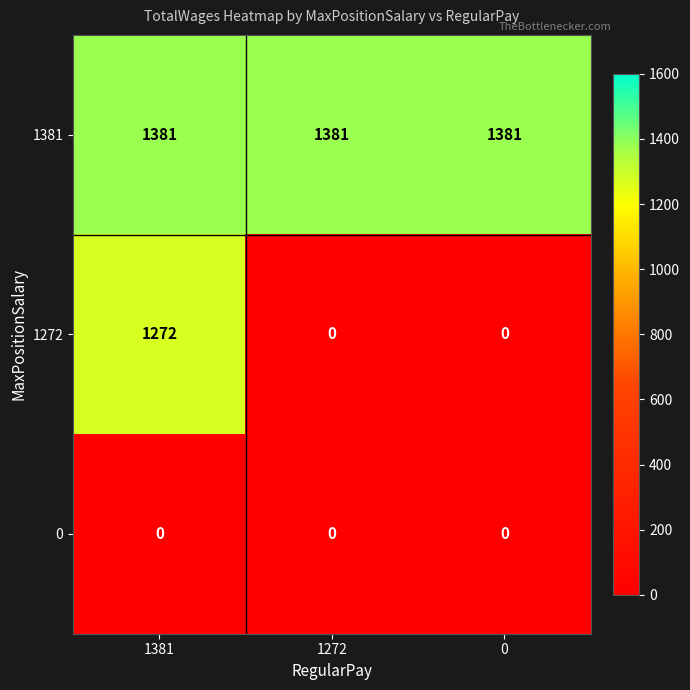

Reading left to right, transcribe all the data shown in this chart.

1381: 1381=1381	1272=1381	0=1381
1272: 1381=1272	1272=0	0=0
0: 1381=0	1272=0	0=0